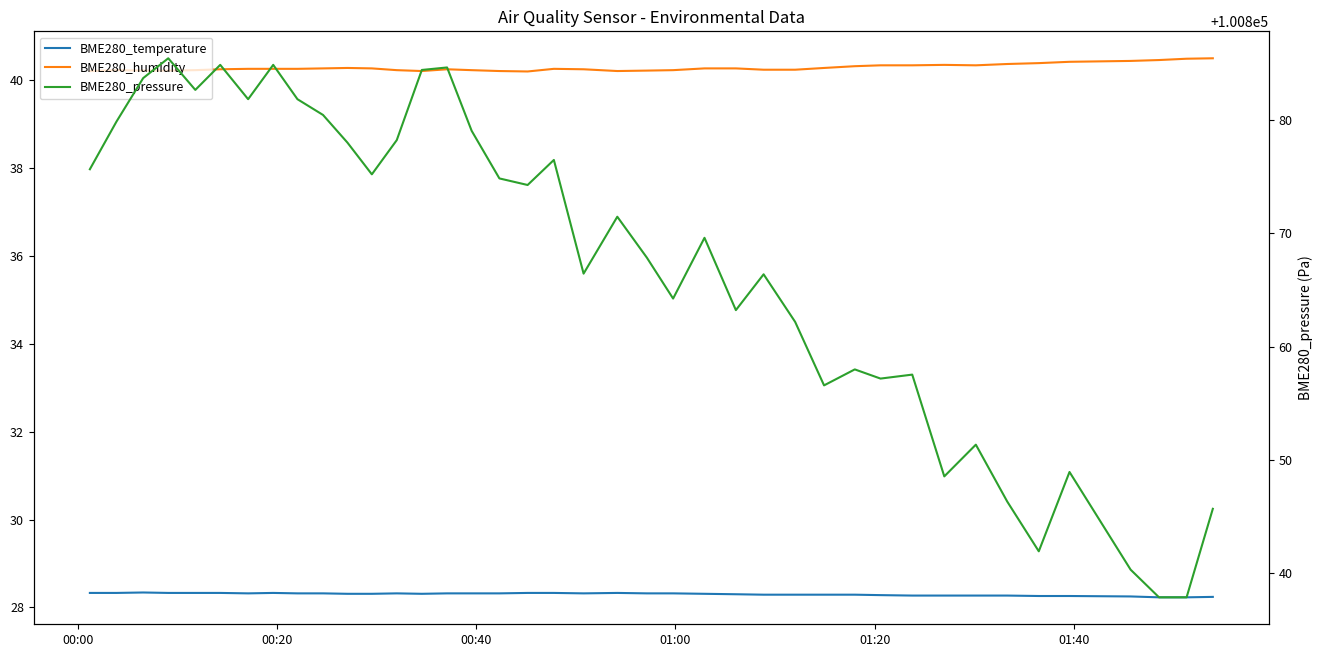

In BME280_humidity, how many points are higher than both neighbors (excluding endpoints)?

5